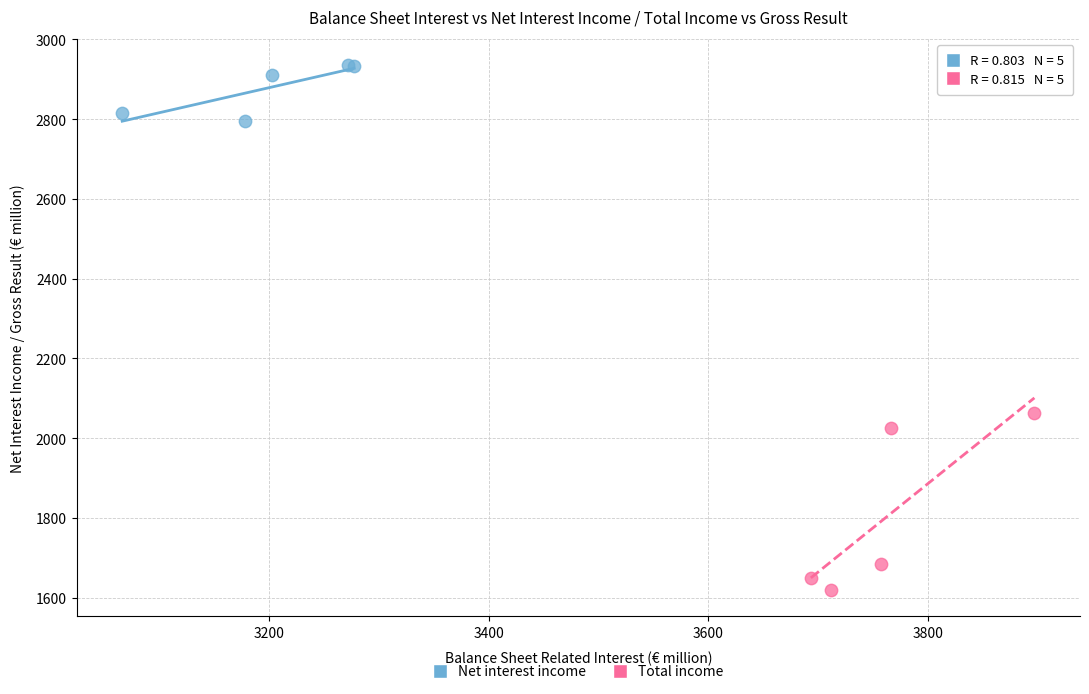

Which series has the largest Y range (max minus min)?

Total income